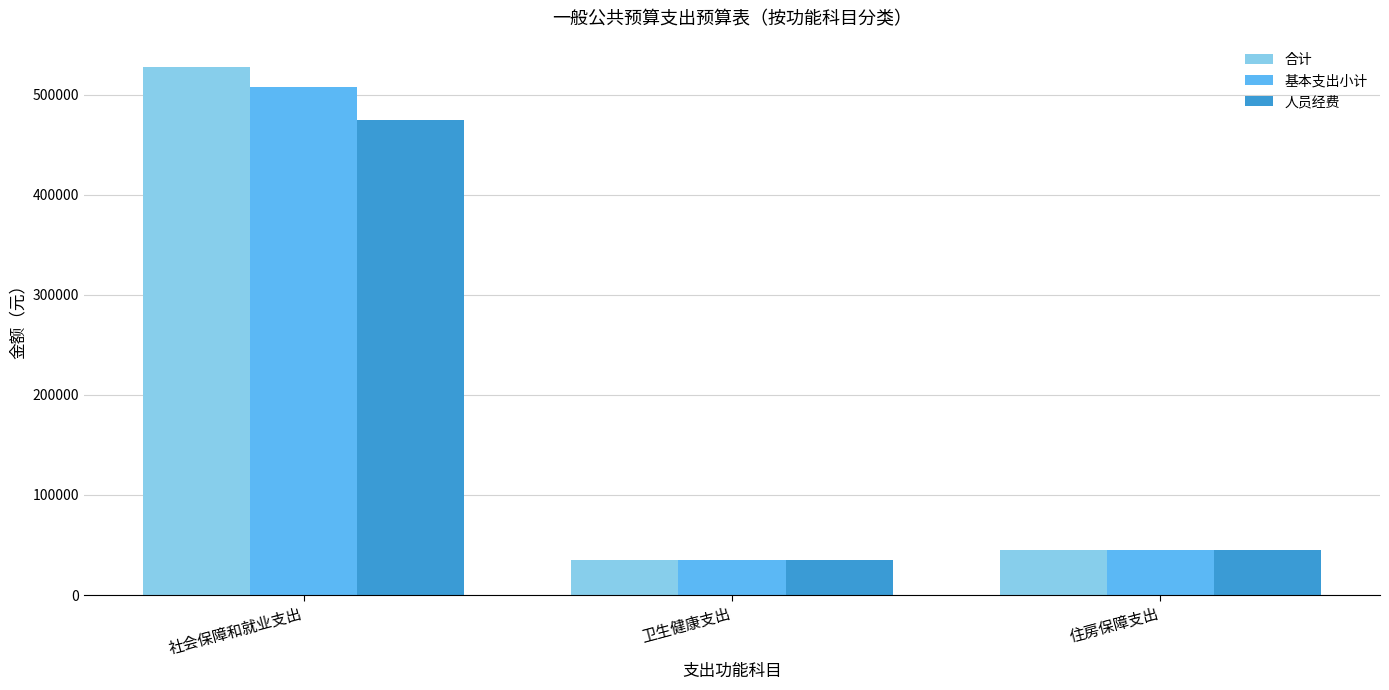

Reading left to right, extract all data points from this chart.

合计: 社会保障和就业支出=527462.3	卫生健康支出=35004.8	住房保障支出=45271.7
基本支出小计: 社会保障和就业支出=507462.3	卫生健康支出=35004.8	住房保障支出=45271.7
人员经费: 社会保障和就业支出=475025.0	卫生健康支出=35004.8	住房保障支出=45271.7